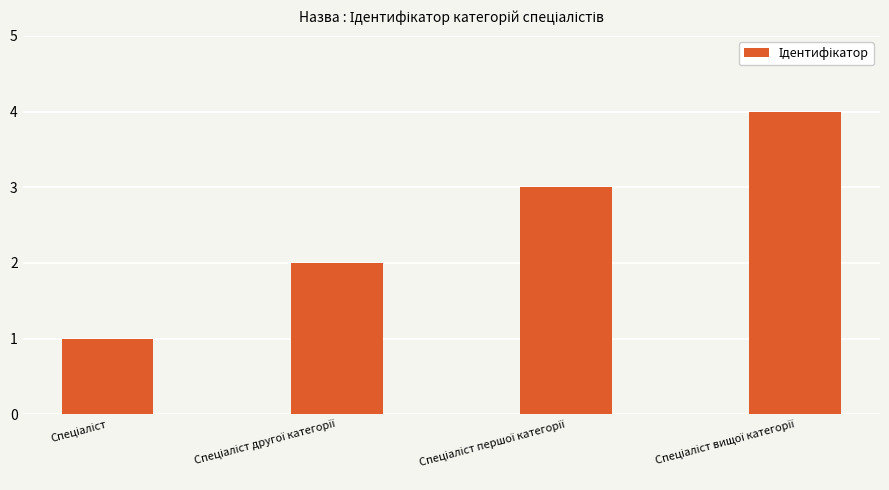

What is the minimum value shown in the chart?

1